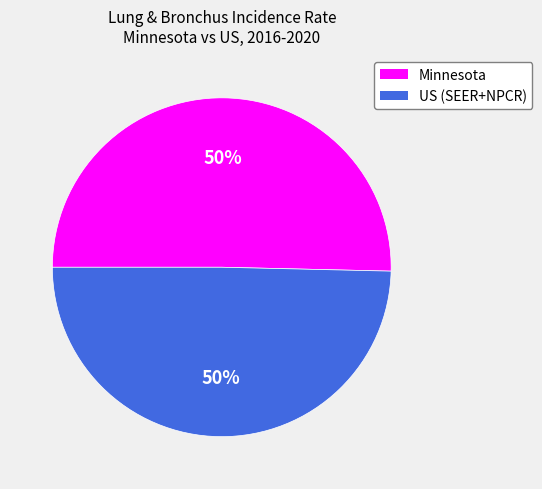

What is the ratio of the value at Minnesota to the value at US (SEER+NPCR)?

1.0